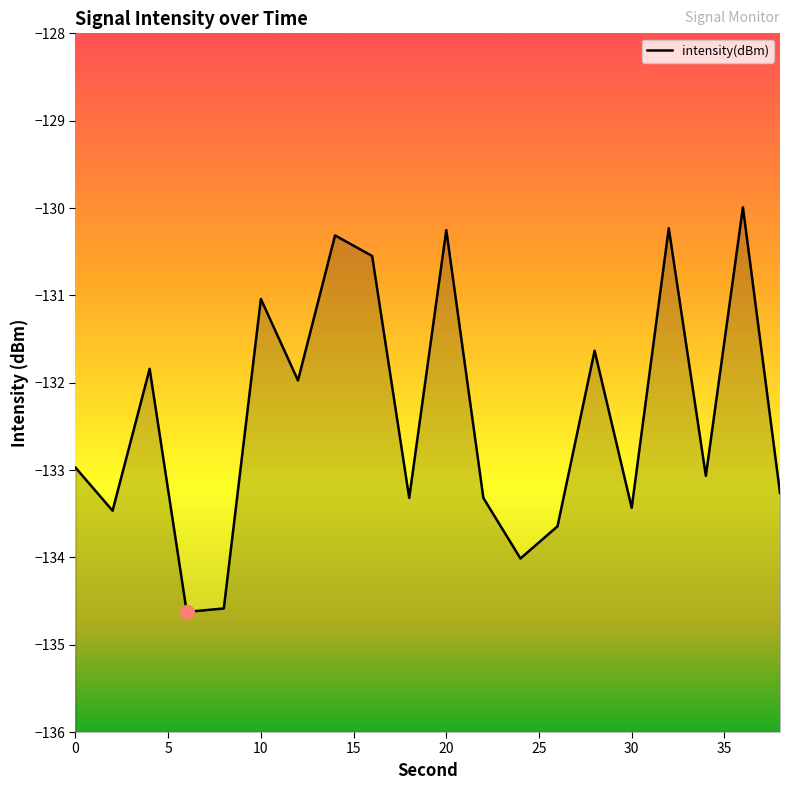

What is the minimum value shown in the chart?

-134.6